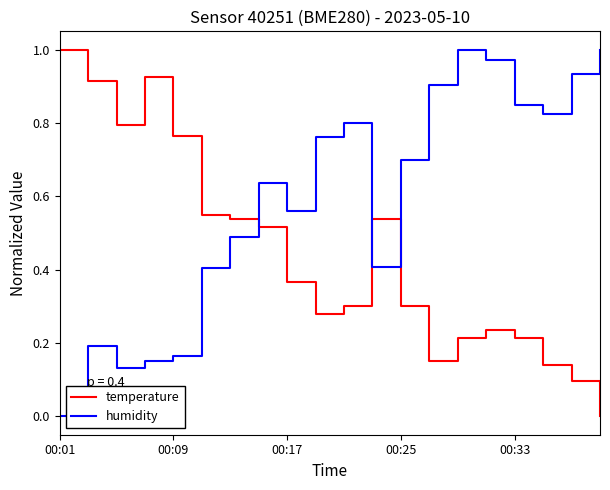

True or false: humidity and temperature cross at least once.

True